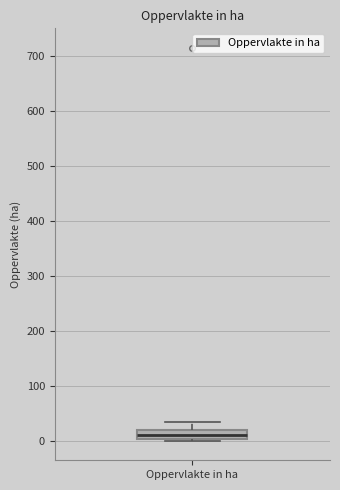

Where is the lower edge of the box for Oppervlakte in ha on the y-axis? The values are not printed on the chart, so give them approximately, as read against the axis.

0